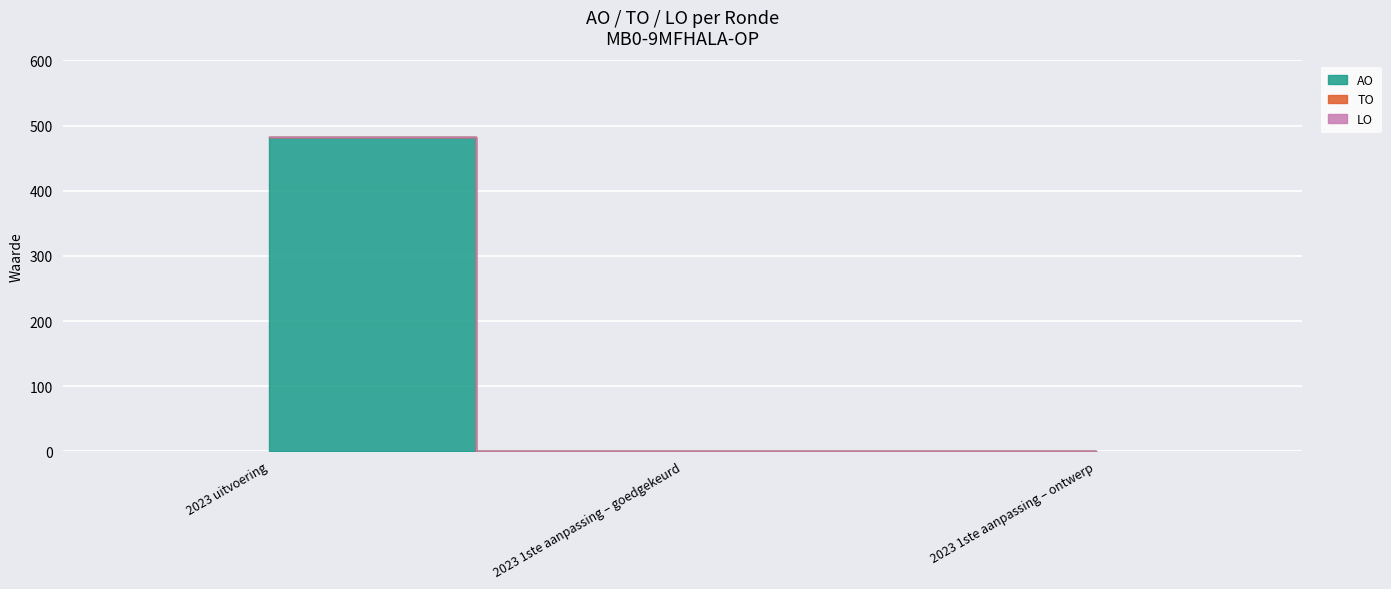

Which series has the largest range (max minus min)?

AO